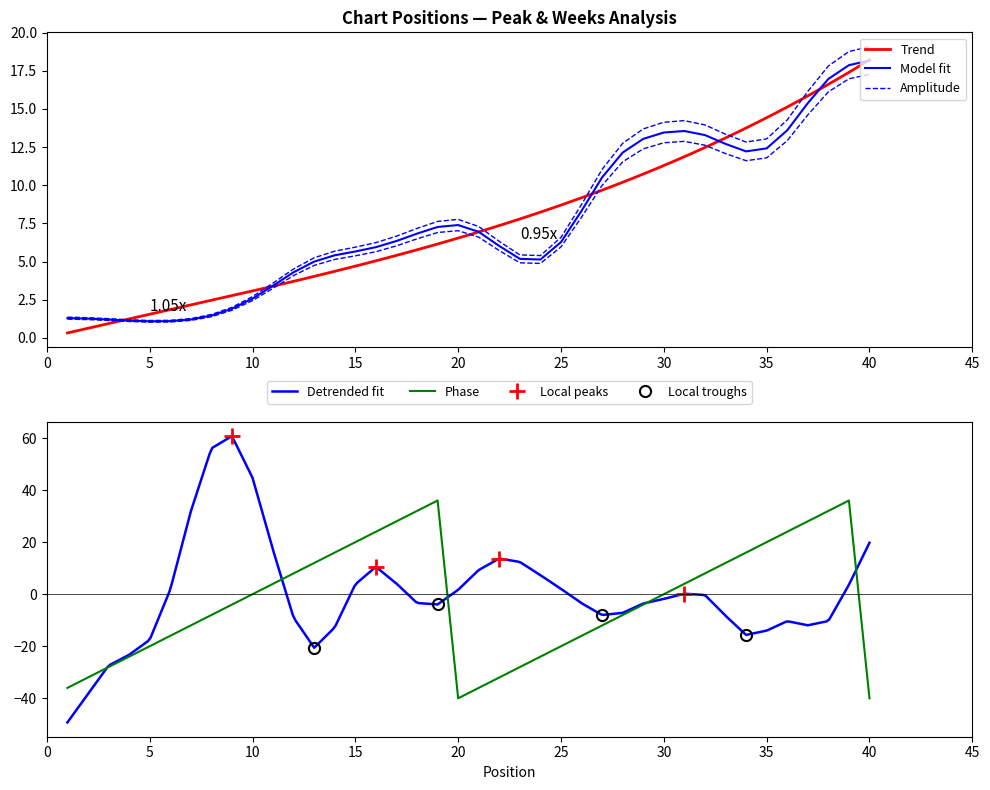

Is this an area chart (filled region under the line)?

No